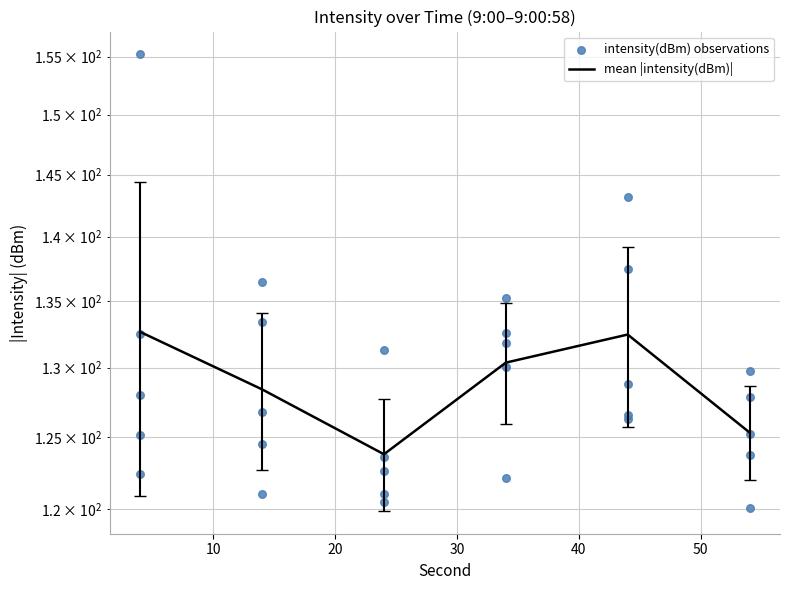

What is the change in value from 22 to 44?

+5.8